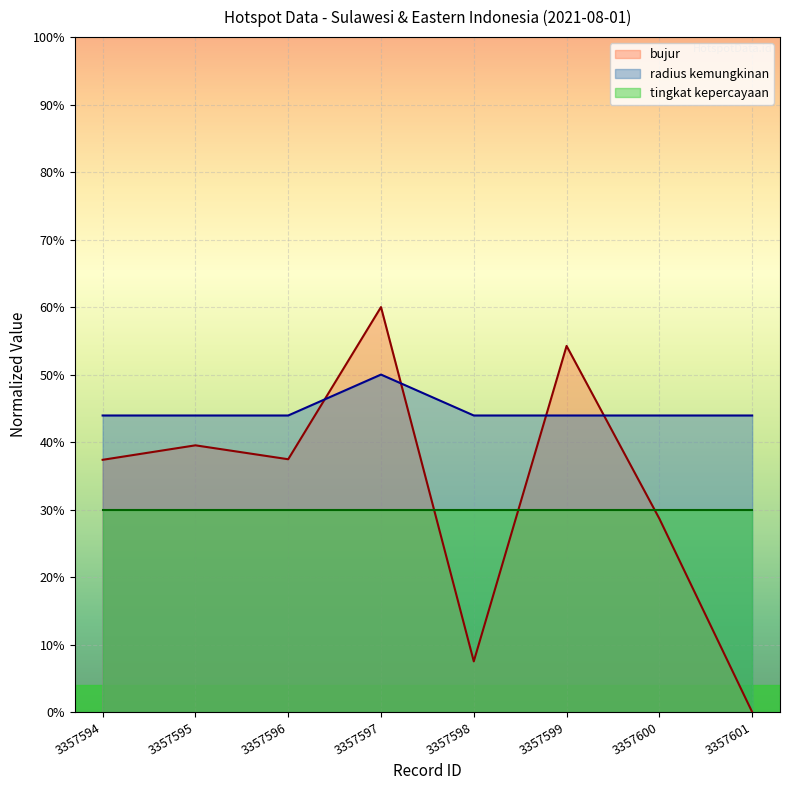

What is the difference between the second highest and minimum values in the bujur series?

54.2